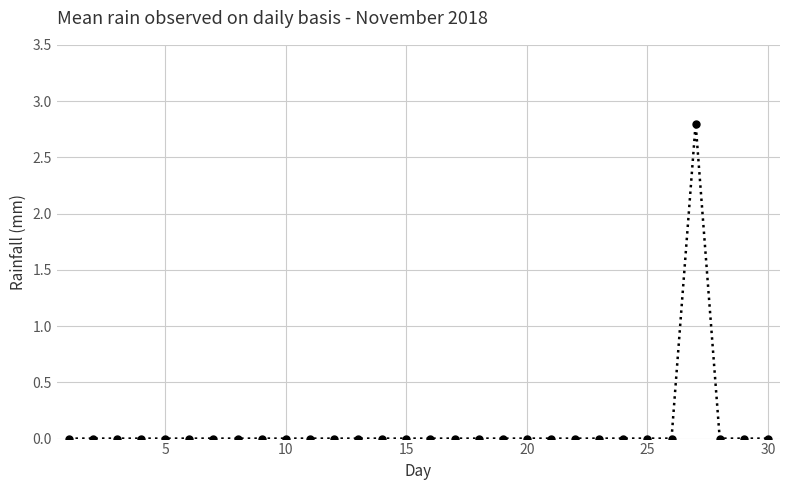

What is the difference between the maximum and minimum values?

2.8